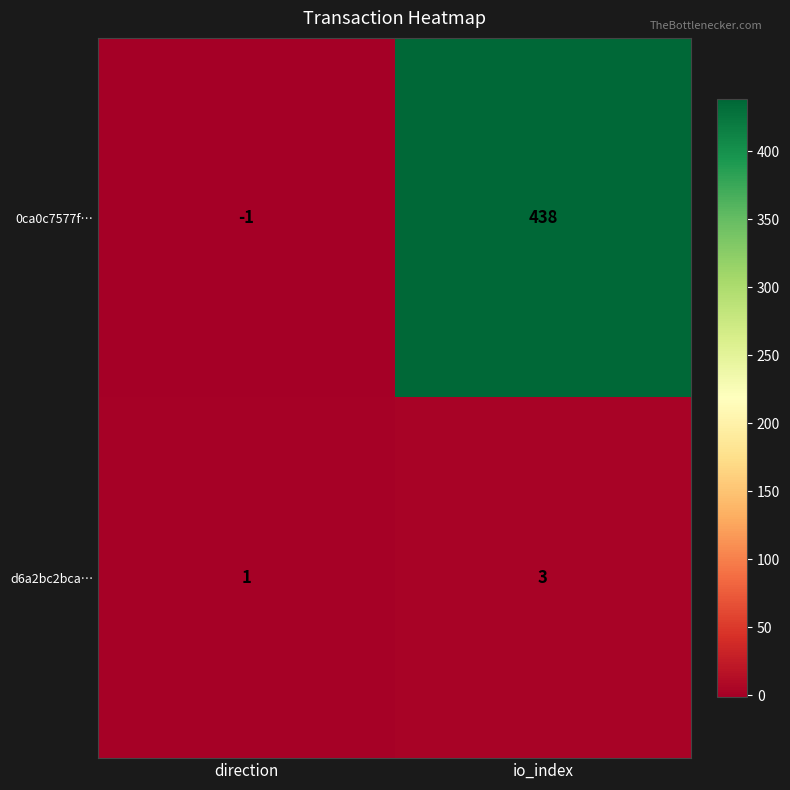

What is the difference between the maximum and minimum values in the 0ca0c7577f… series?

439